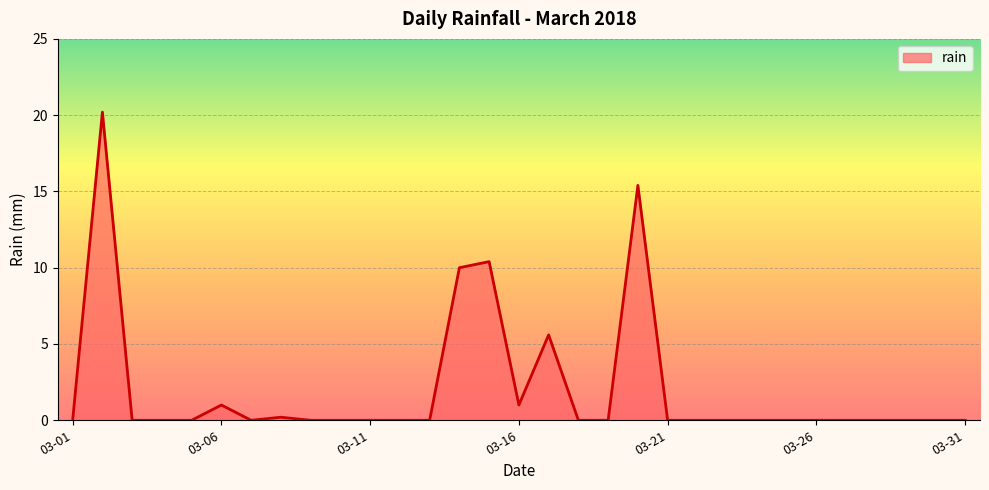

What is the maximum value shown in the chart?

20.2